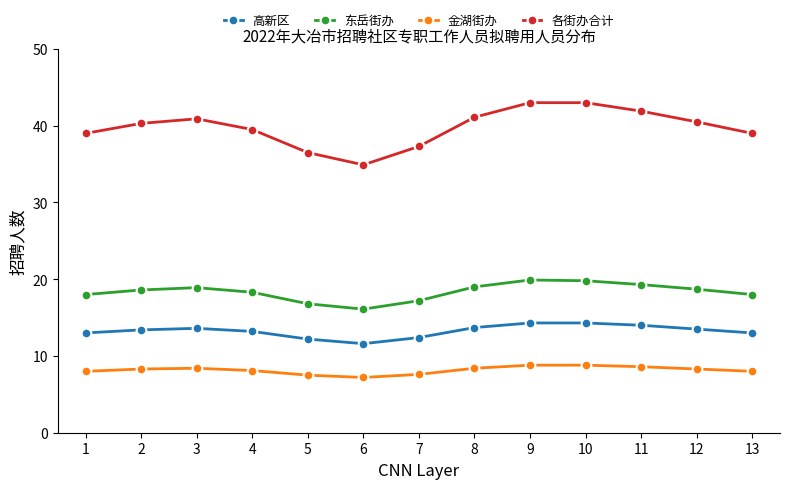

What is the difference between the maximum and minimum values in the 东岳街办 series?

3.8